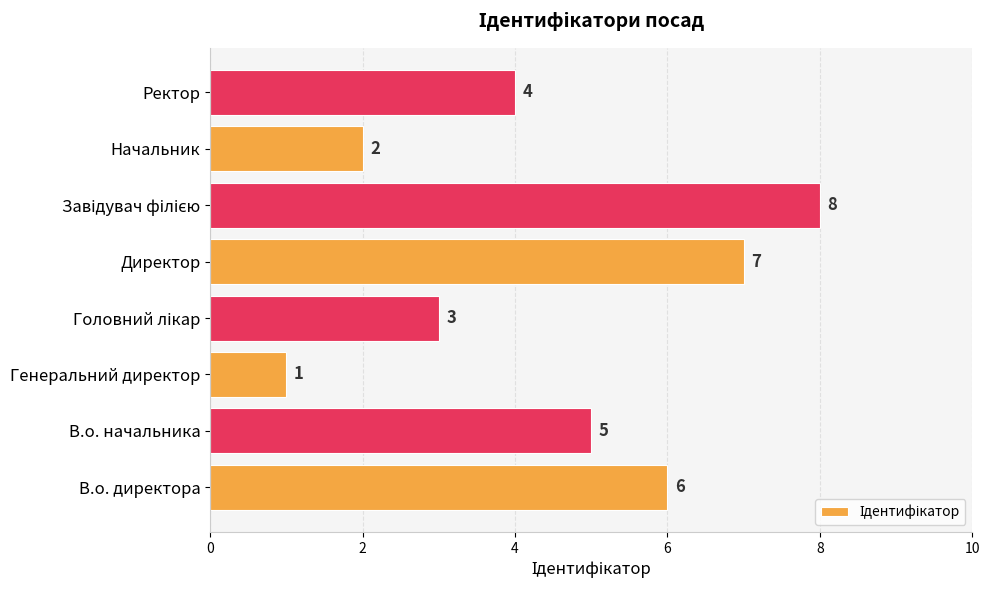

Reading top to bottom, list all the values displayed in this chart.

4	2	8	7	3	1	5	6